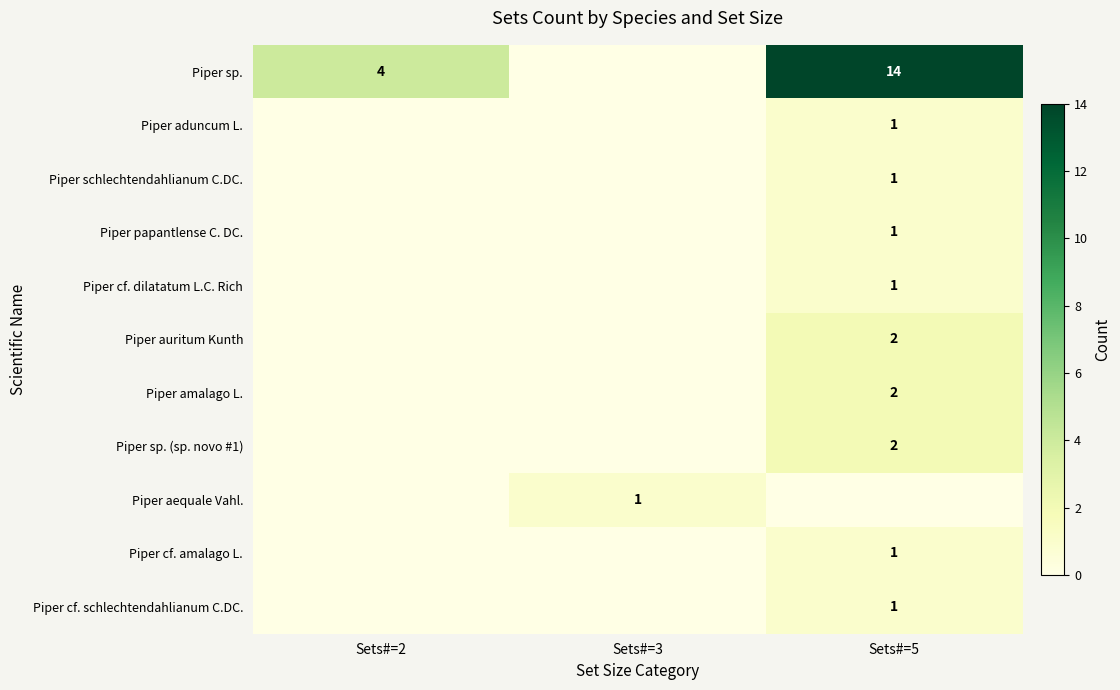

The Piper sp. series shows 4 at Sets#=2. True or false?

True